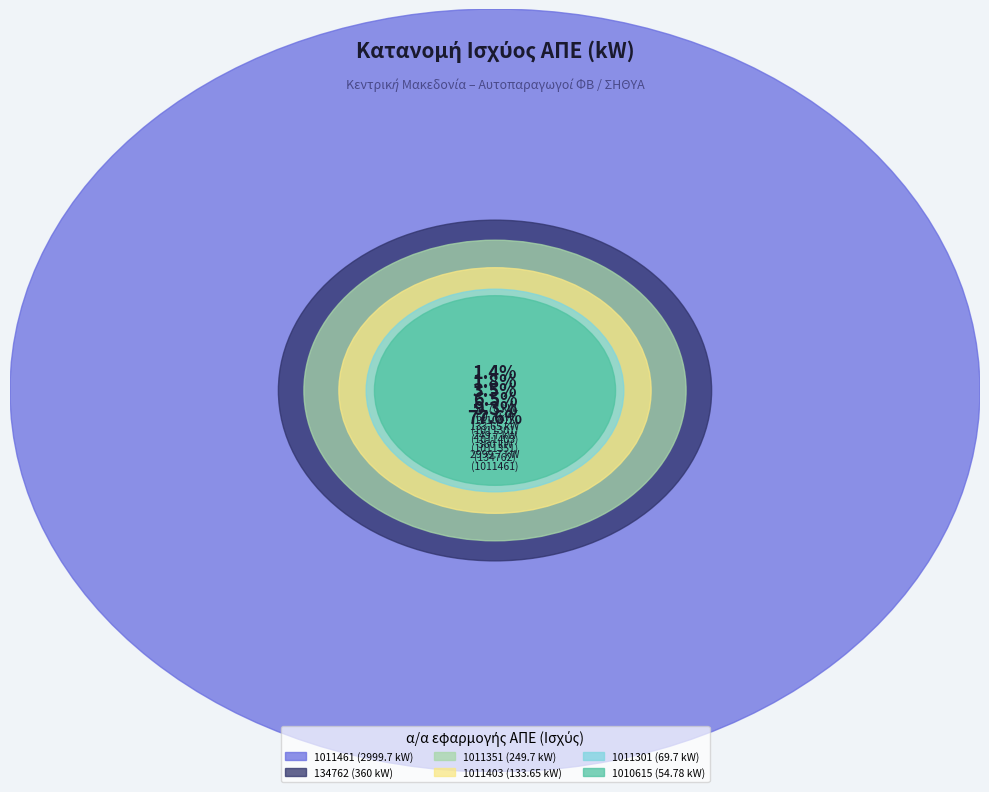

What percentage is the 1010615 slice, to the nearest percent?

1%